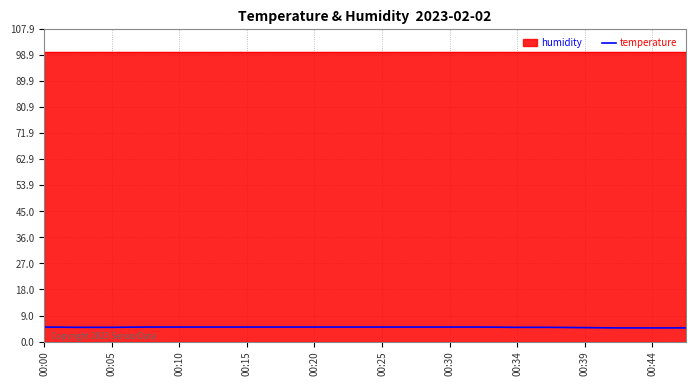

Is it true that temperature equals 4.9 at 00:05?

True